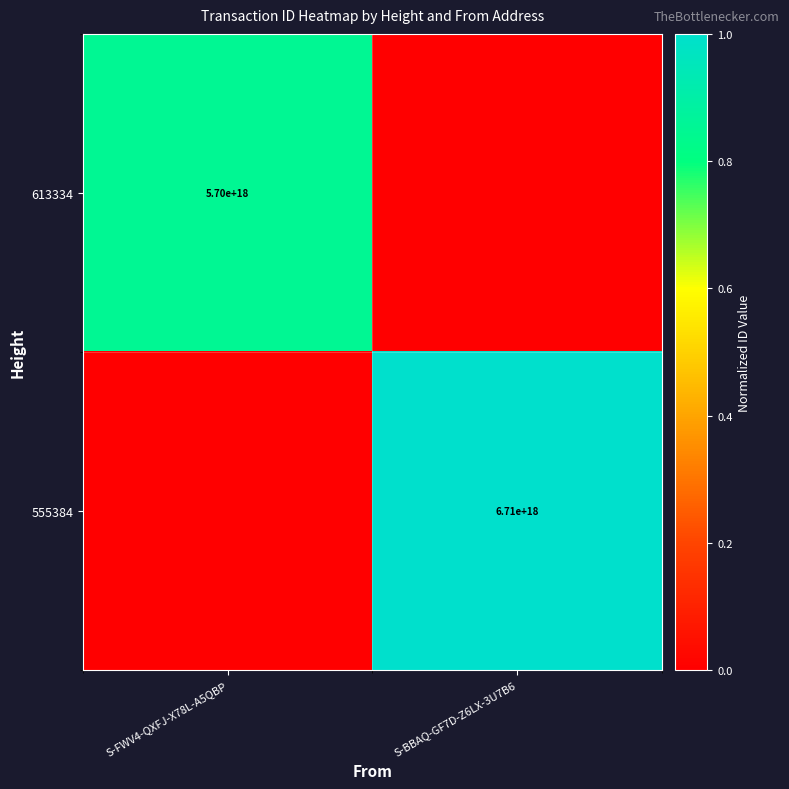

Is it true that 555384 equals 1483812523469950208 at S-BBAQ-GF7D-Z6LX-3U7B6?

False